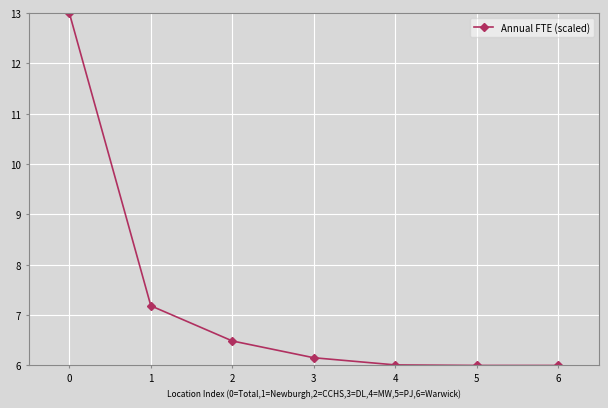

Approximately how many times larger is the value at 0 compared to 2?

2.0